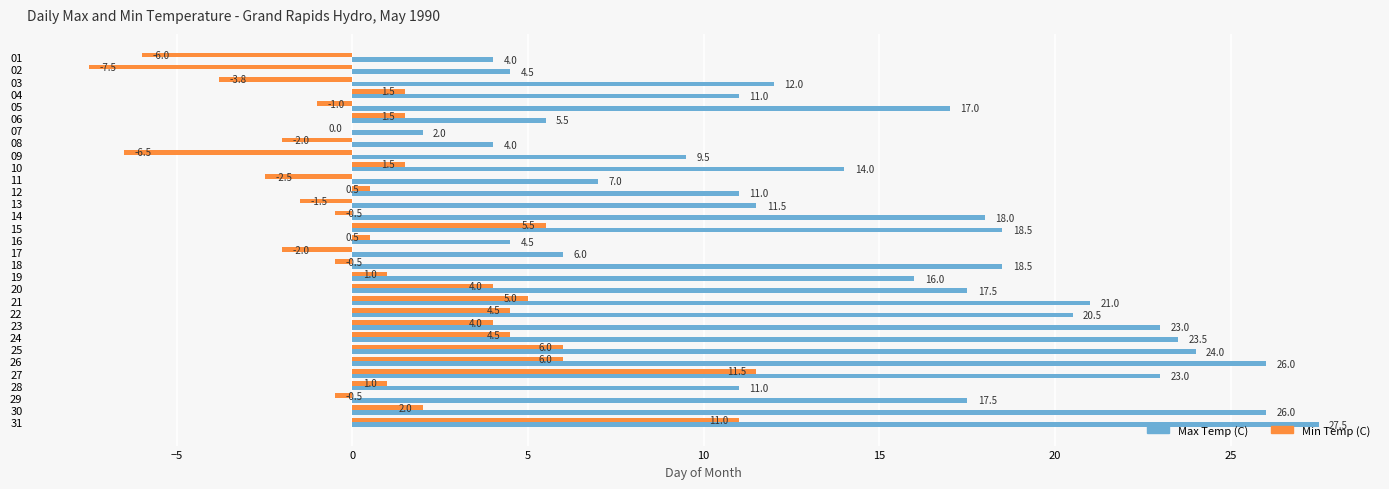

At which label does Max Temp (C) reach its peak?

31